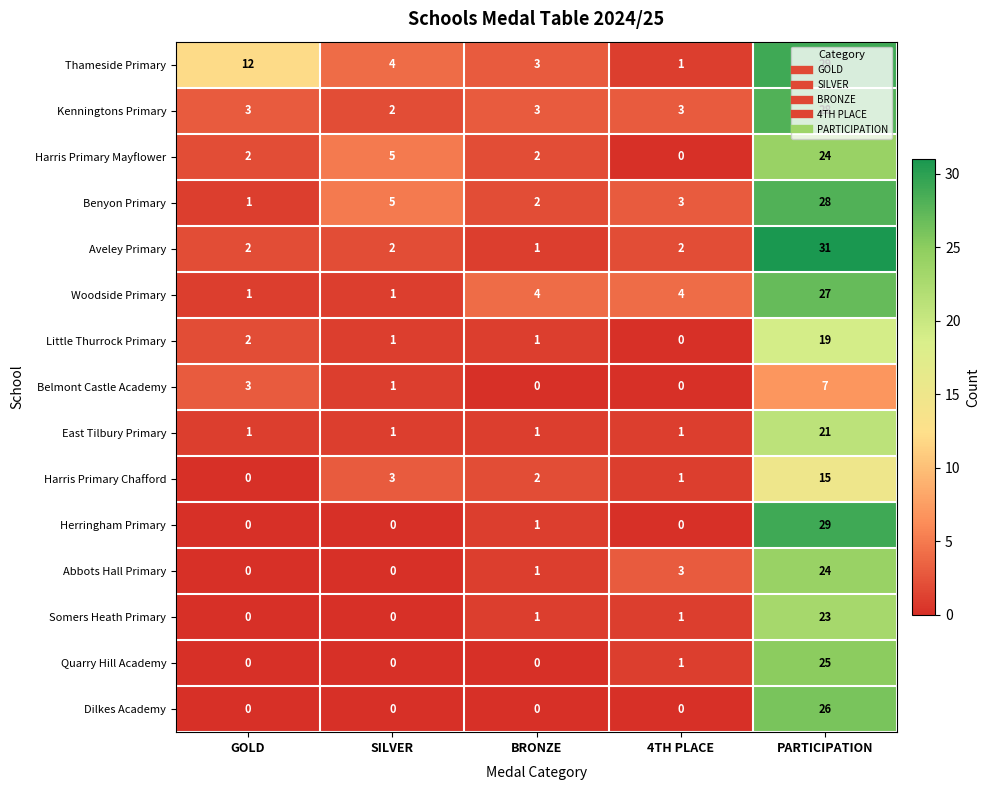

The value of Little Thurrock Primary at PARTICIPATION is 25. True or false?

False